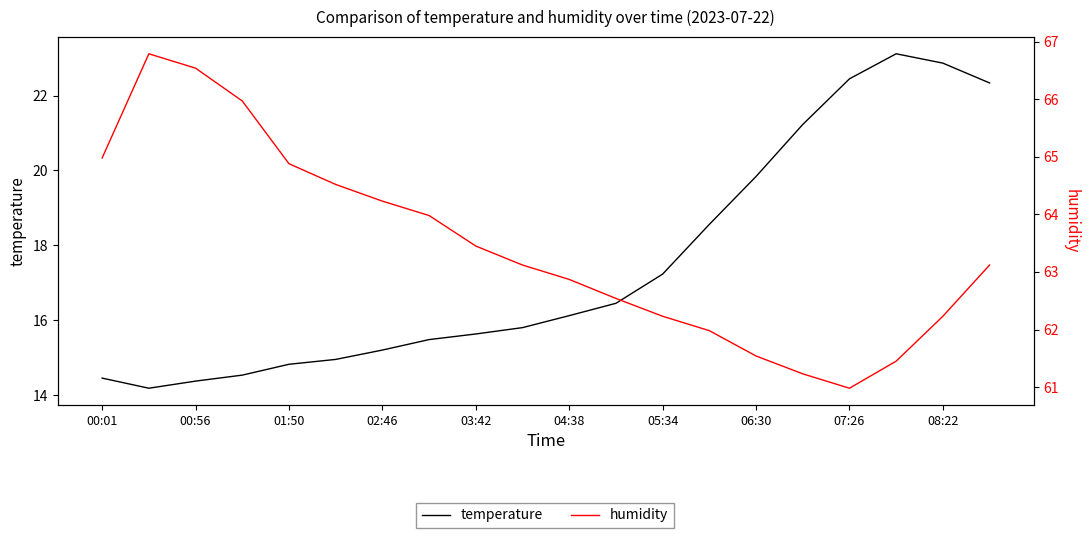

What is the greatest value displayed?

66.8